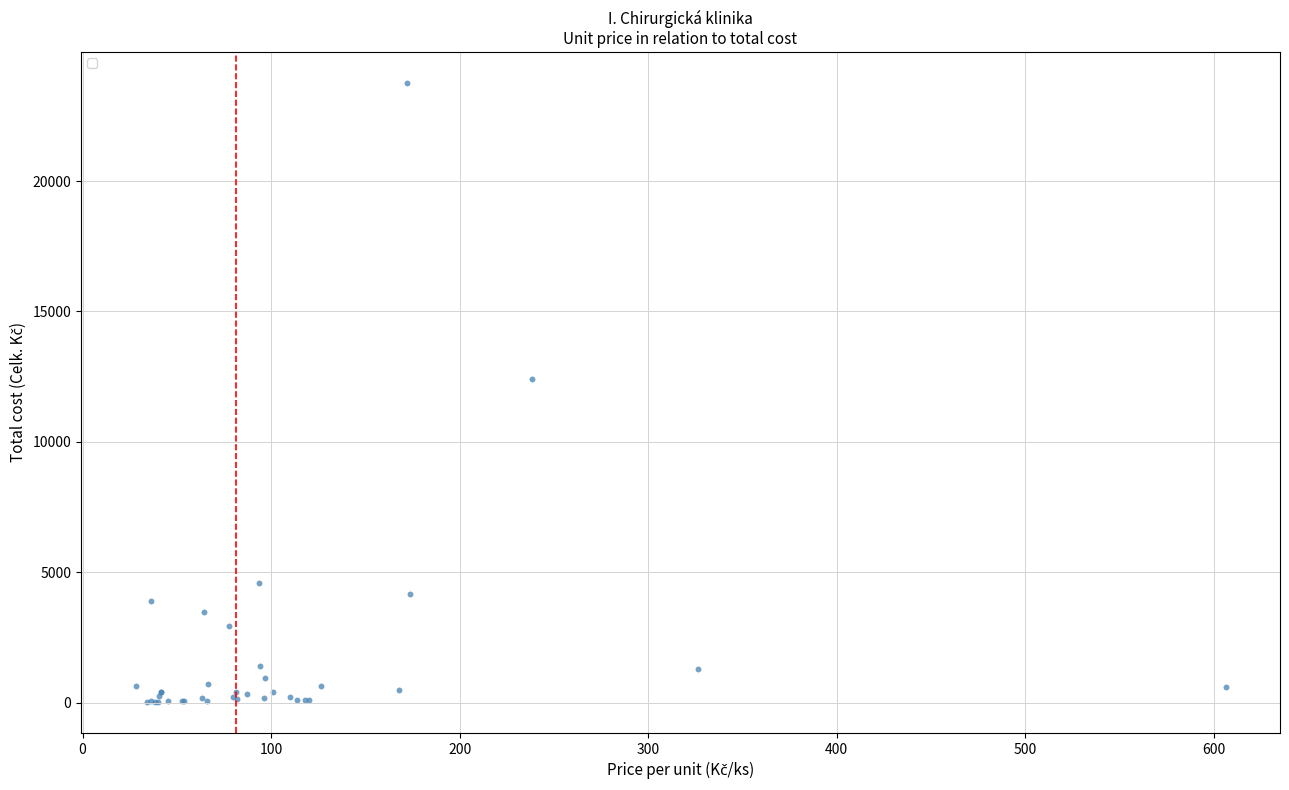

What Y value in the scatter plot is closest to 11896?

12398.8